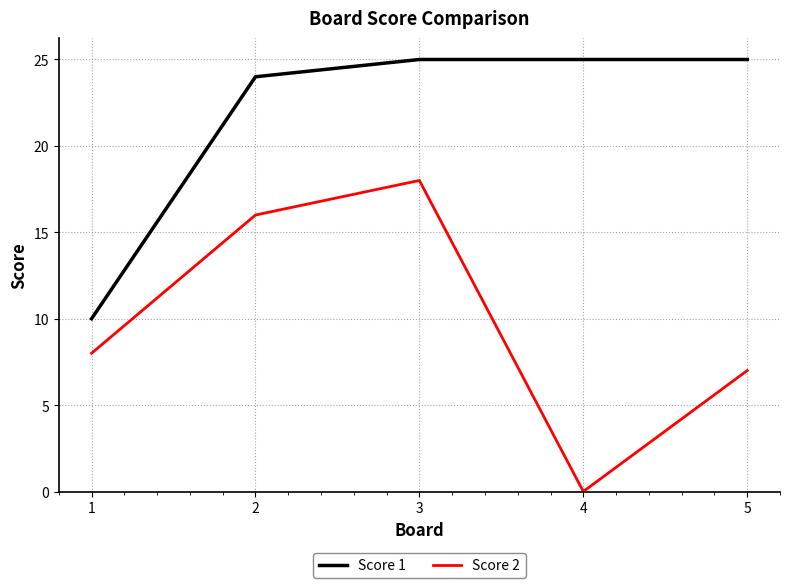

Reading left to right, list all the values displayed in this chart.

Score 1: 1=10	2=24	3=25	4=25	5=25
Score 2: 1=8	2=16	3=18	4=0	5=7